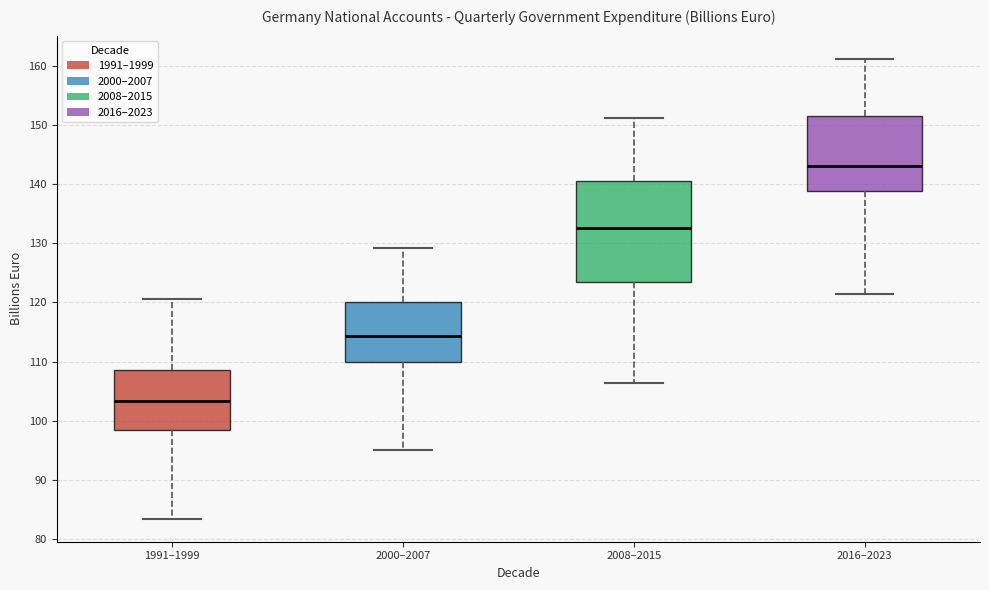

Where is the upper edge of the box for 2008–2015 on the y-axis? The values are not printed on the chart, so give them approximately, as read against the axis.

141